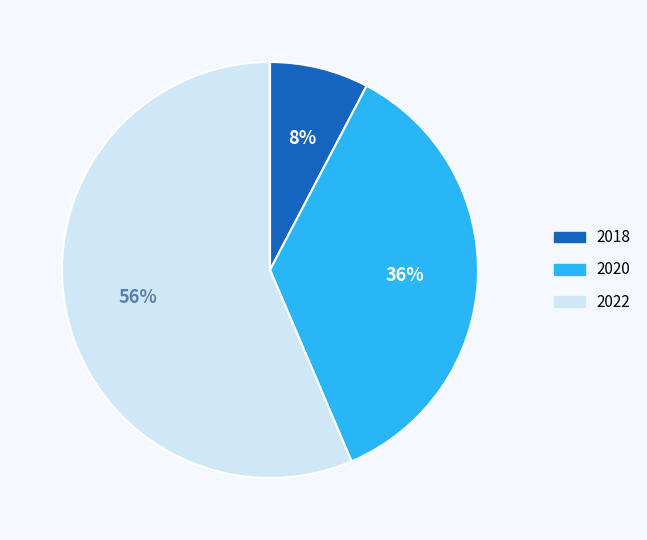

Combined, do 2020 and 2022 account for over 50%?

Yes